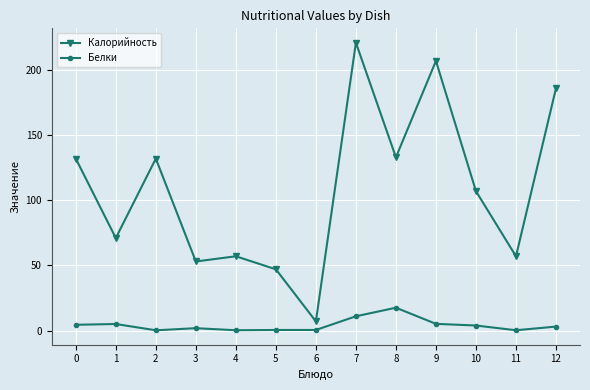

True or false: Белки and Калорийность cross at least once.

False